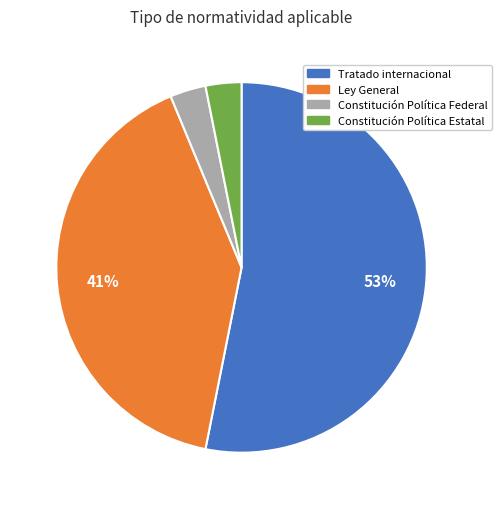

To the nearest percent, what is the average slice percentage?

25%